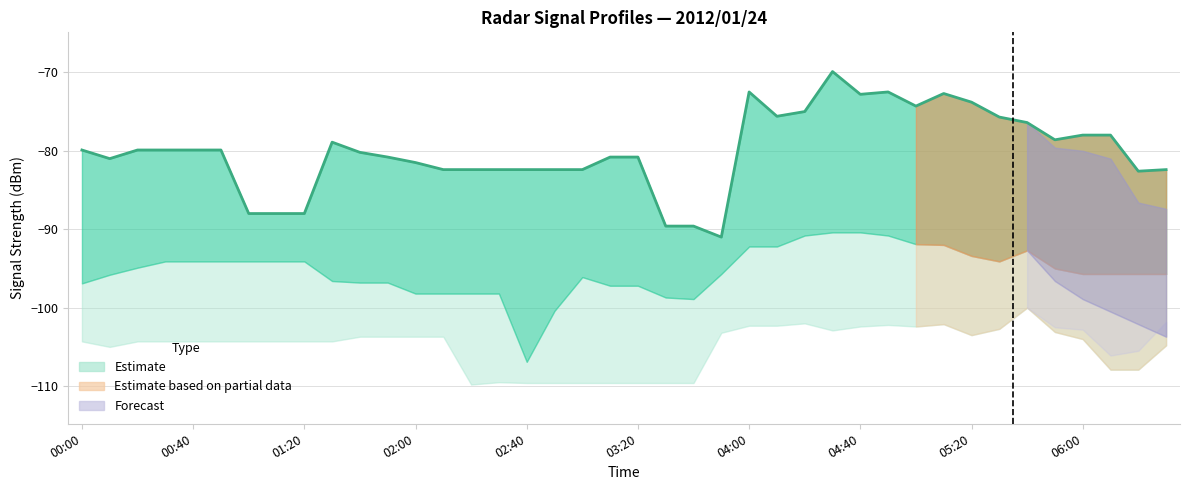

Where is the data nearest to the value -80?

00:00